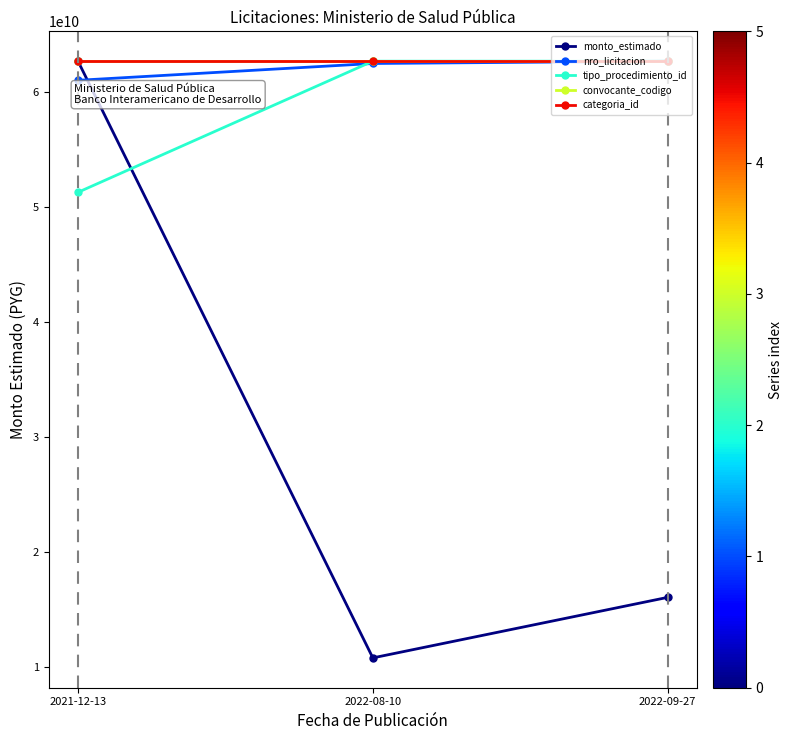

What is the lowest value of the convocante_codigo series?

62699998746.0